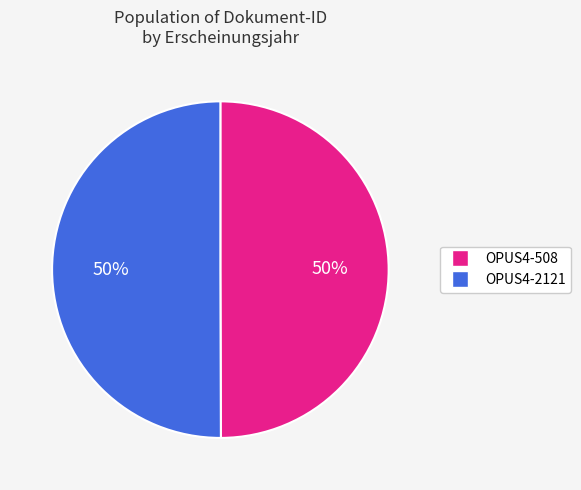

The OPUS4-508 slice represents 41% of the pie. True or false?

False